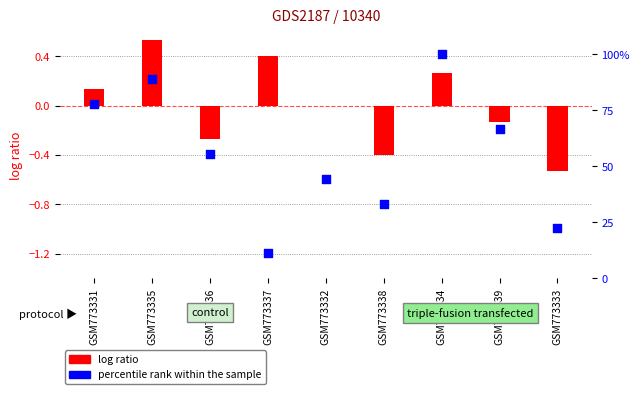

Which series has the widest spread of Y values?

percentile rank within the sample